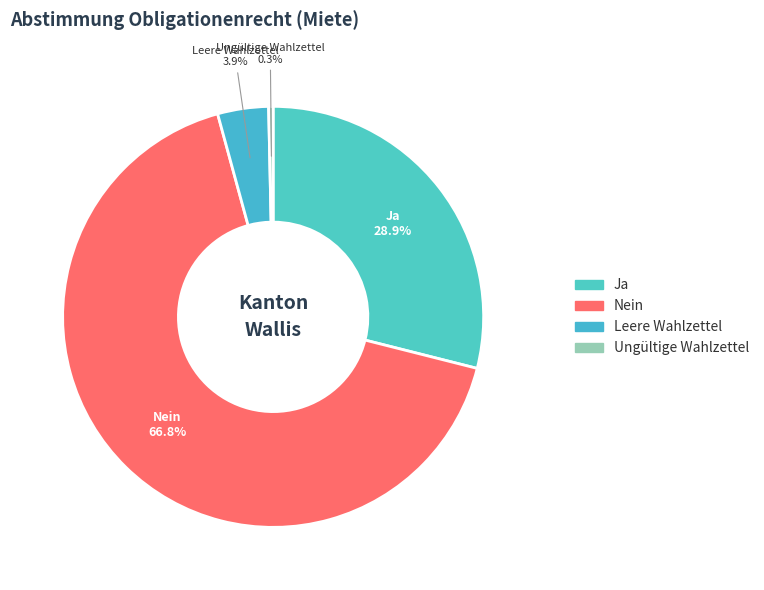

How much of the chart is everything except Leere Wahlzettel?

96.1%